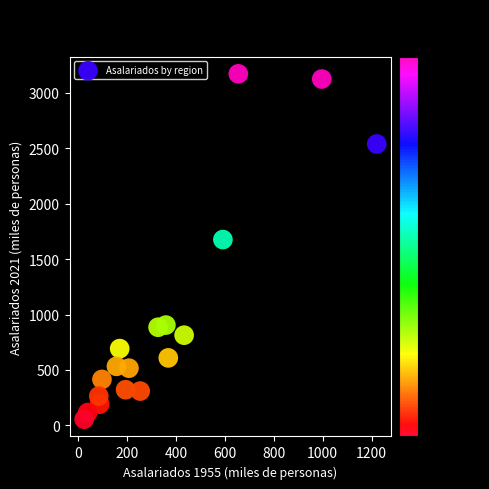

What is the range of X values (max minus min)?

1196.2